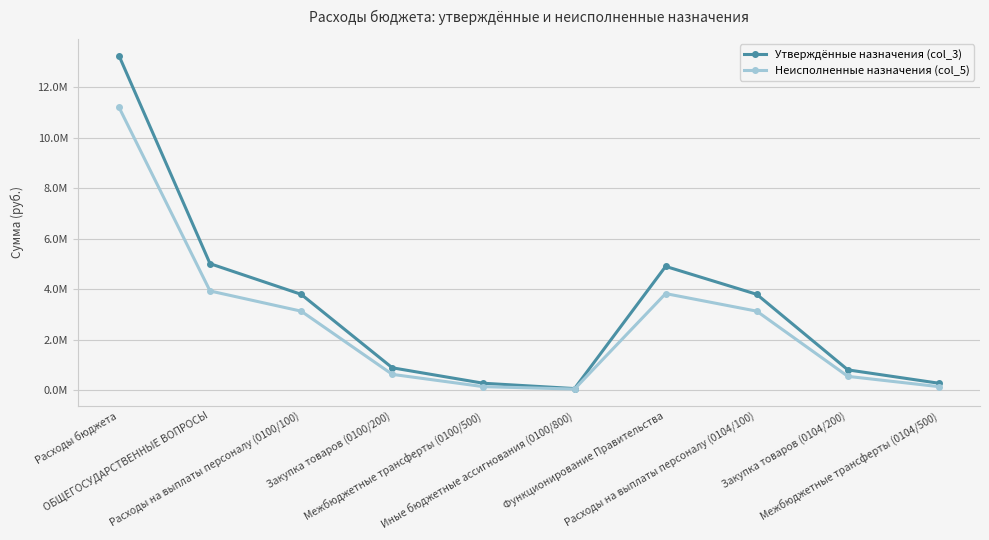

Which series has the largest total across all categories?

Утверждённые назначения (col_3)